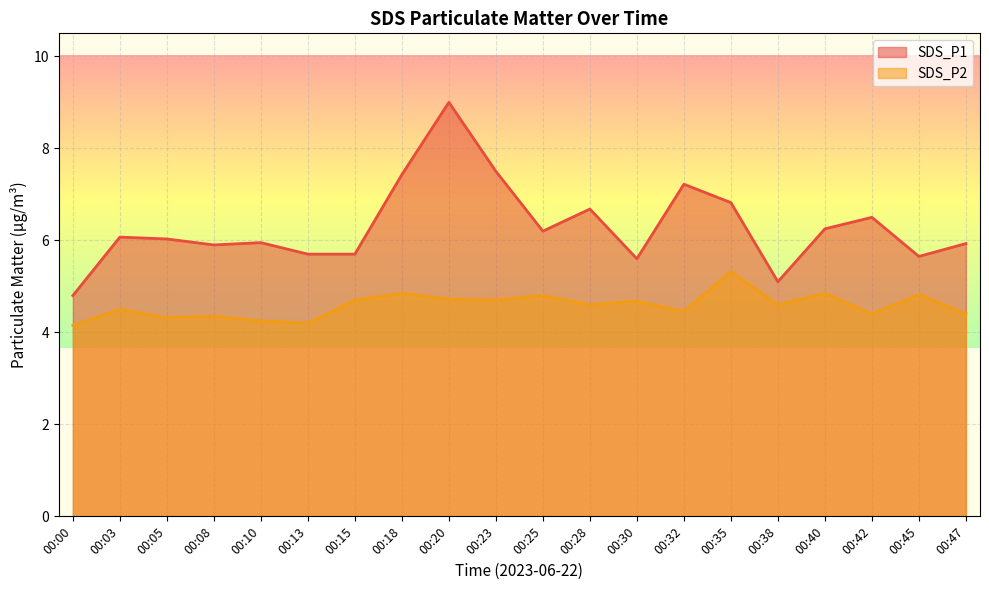

True or false: SDS_P1 and SDS_P2 cross at least once.

False